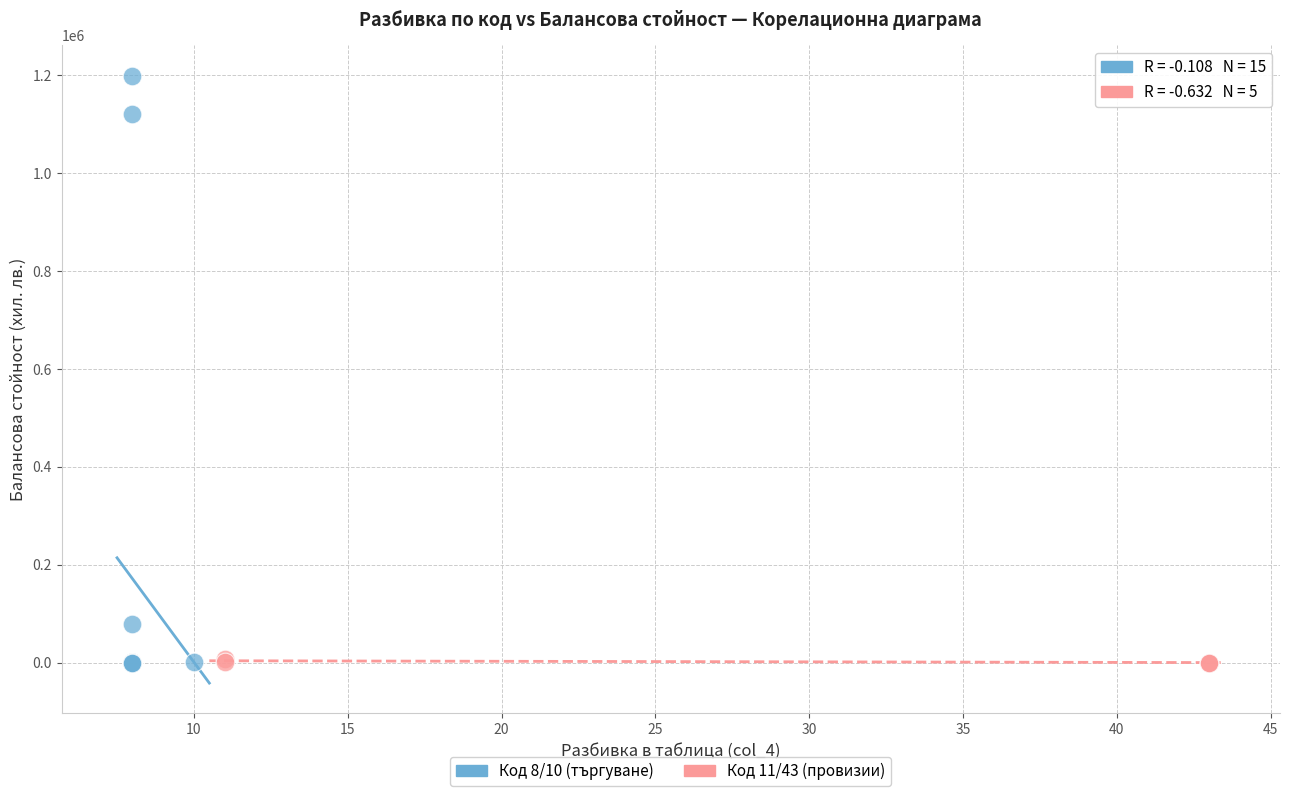

Which series reaches the maximum Y coordinate?

Код 8/10 (търгуване)